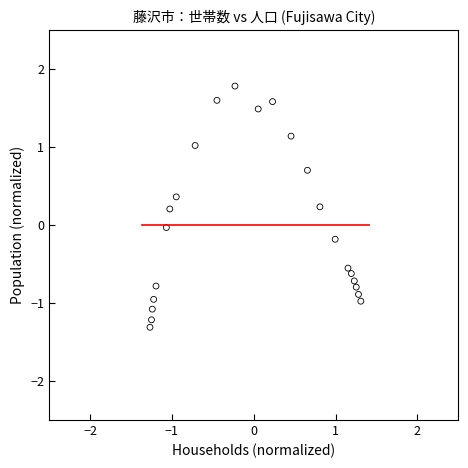

What is the range of Y values (max minus min)?

3.1